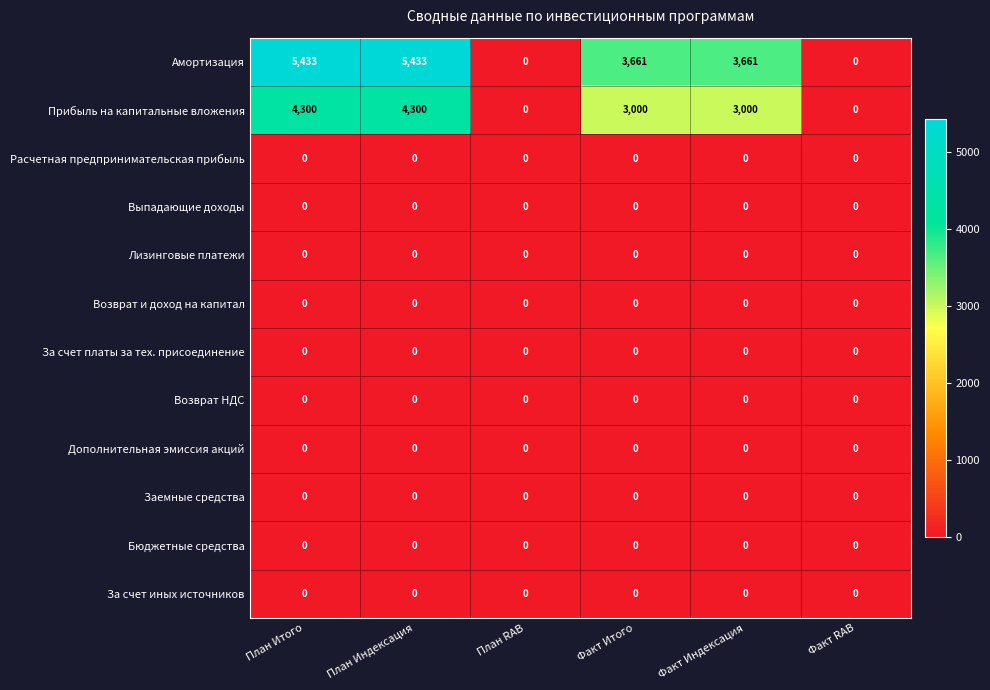

Is it true that Возврат и доход на капитал equals 0 at Факт Итого?

True